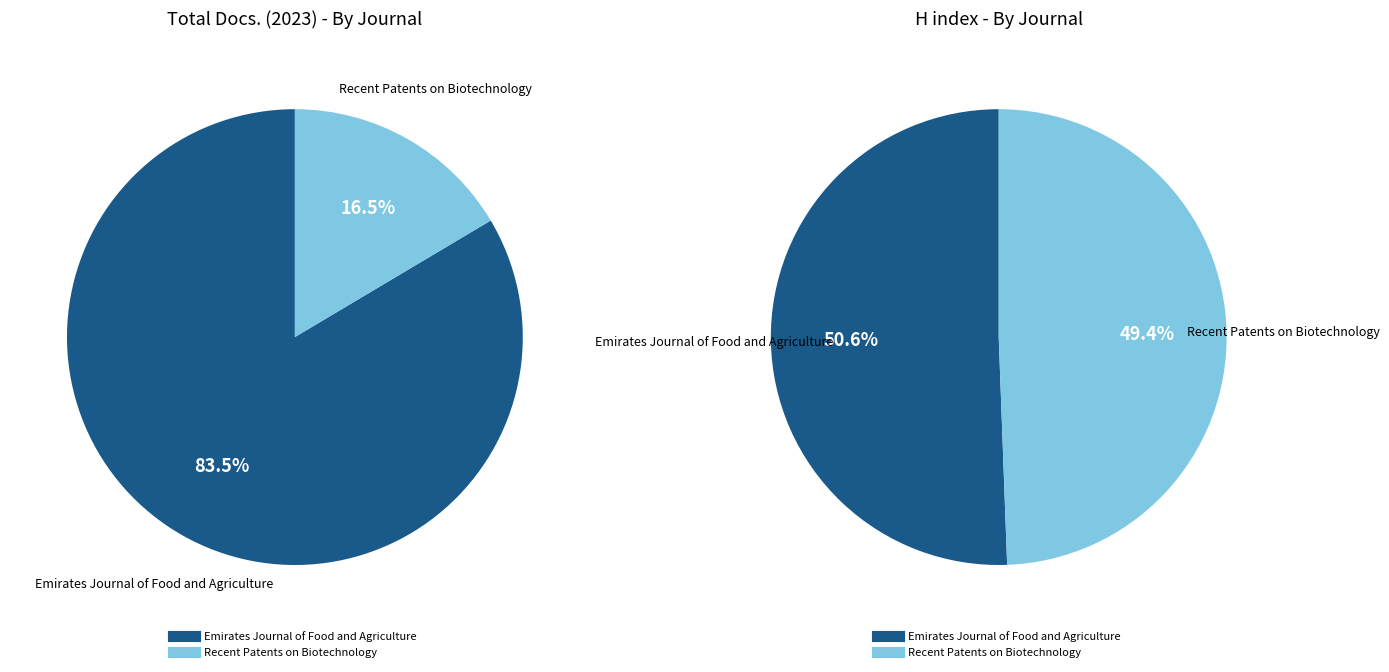

To the nearest percent, what is the combined percentage of Recent Patents on Biotechnology and Emirates Journal of Food and Agriculture?

100%